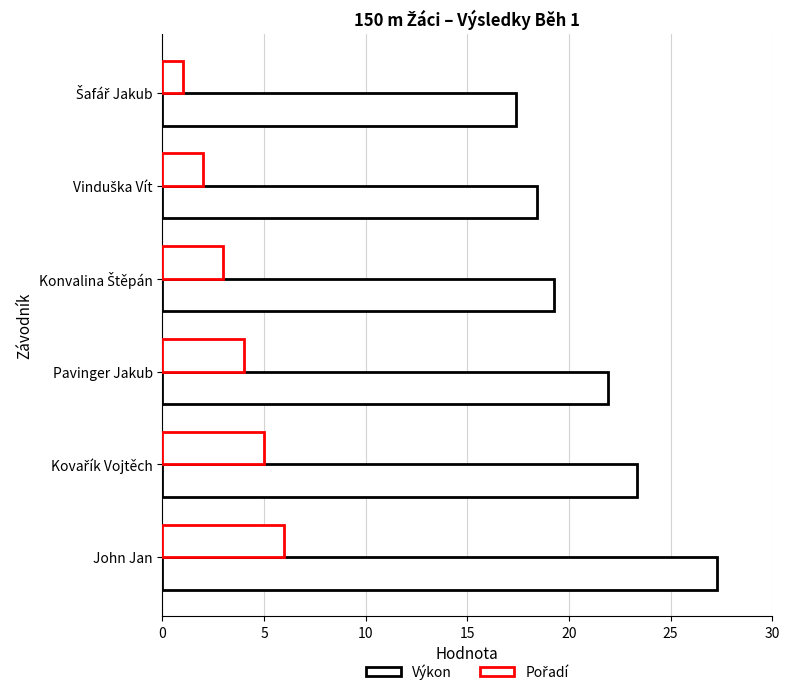

How many data points does each series have?

6